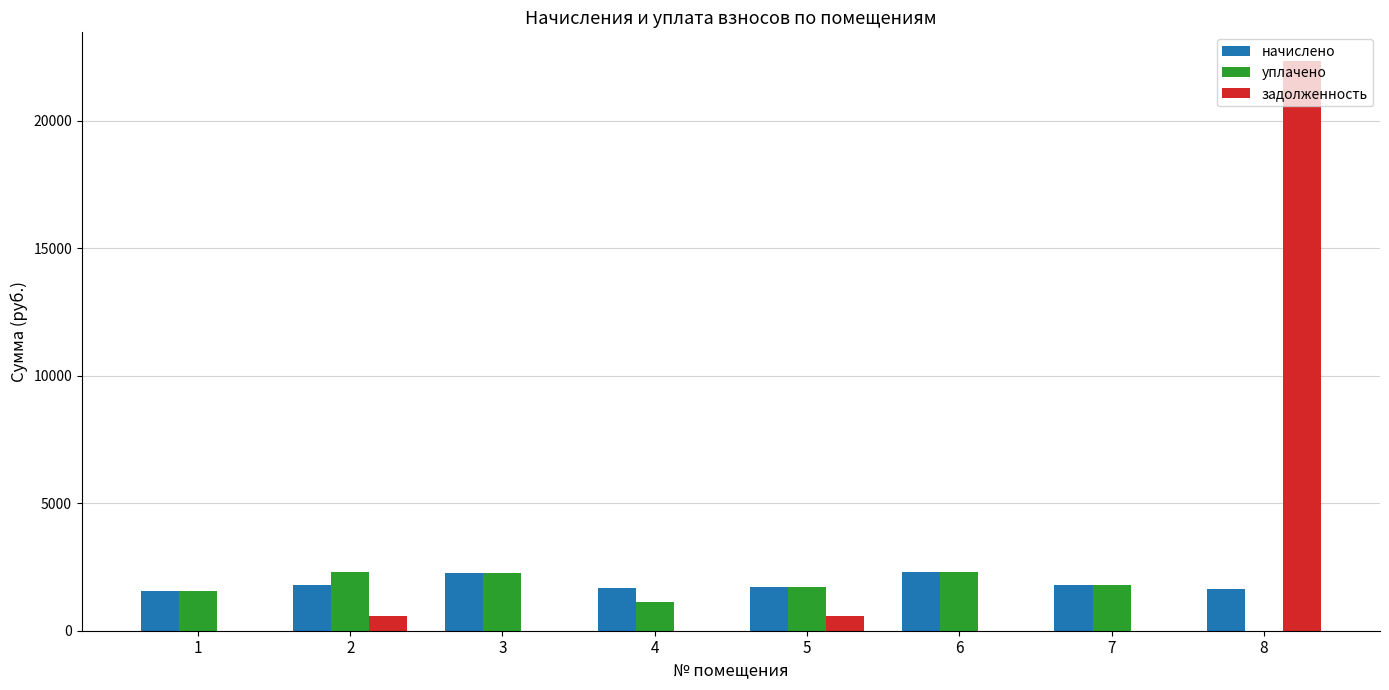

What is the sum of the уплачено values at 8 and 3?

2250.9